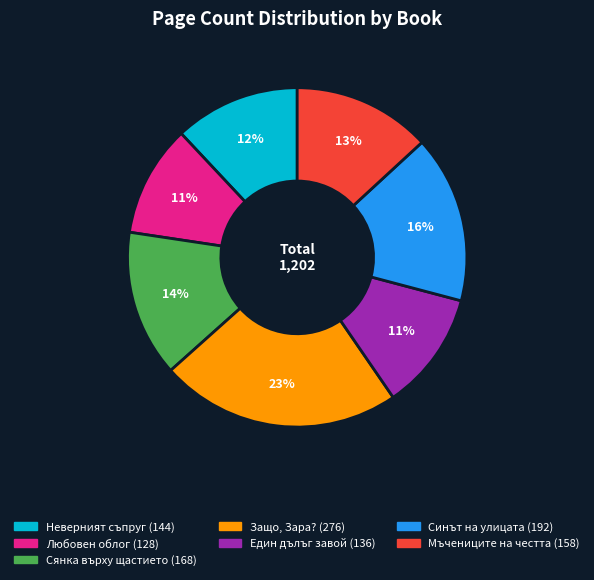

Is there a majority slice in this chart?

No